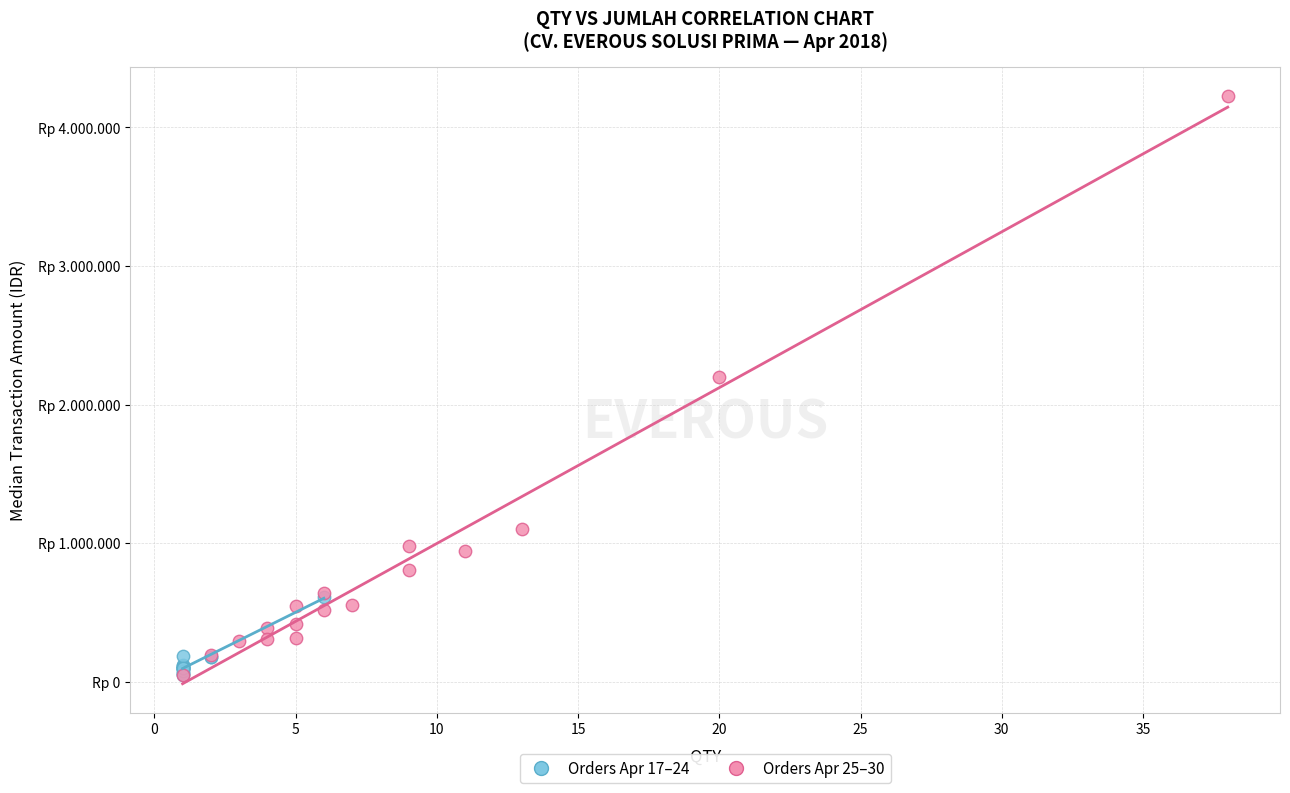

Which series has the largest Y range (max minus min)?

Orders Apr 25–30